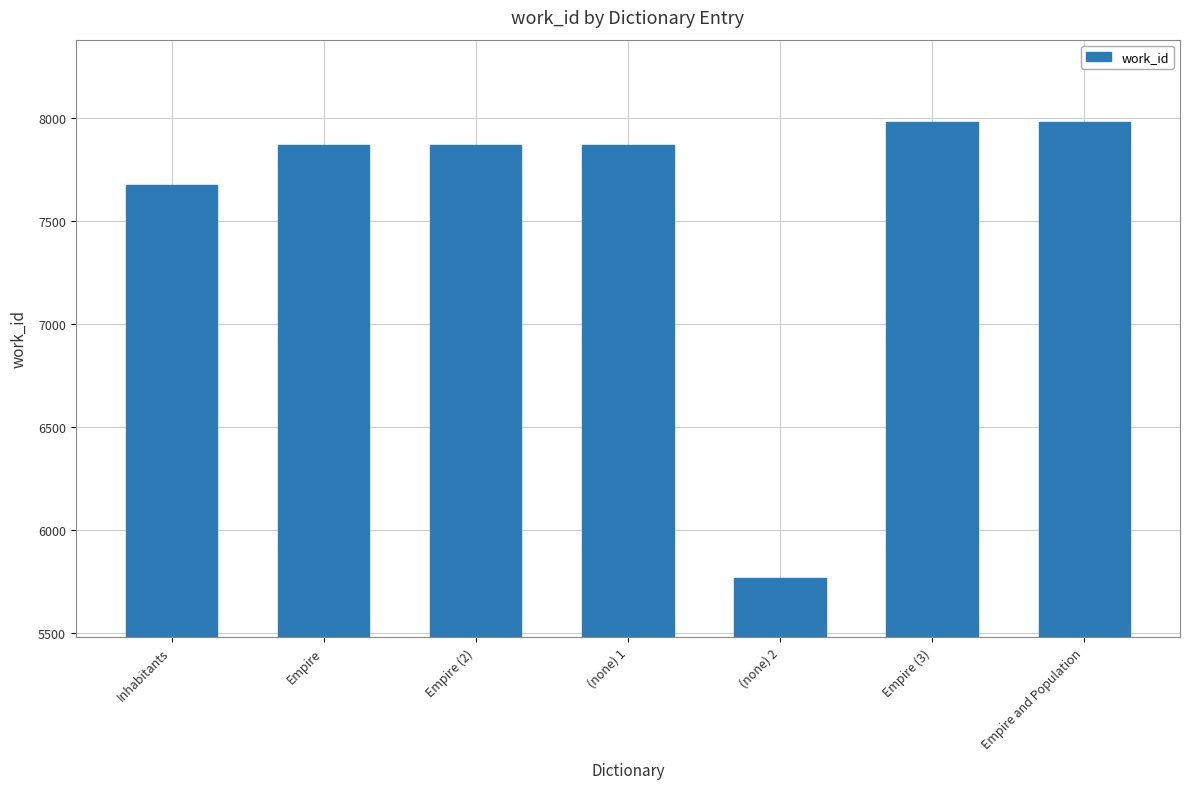

Reading left to right, what are all the values shown in this chart?

7677	7870	7870	7870	5767	7982	7982